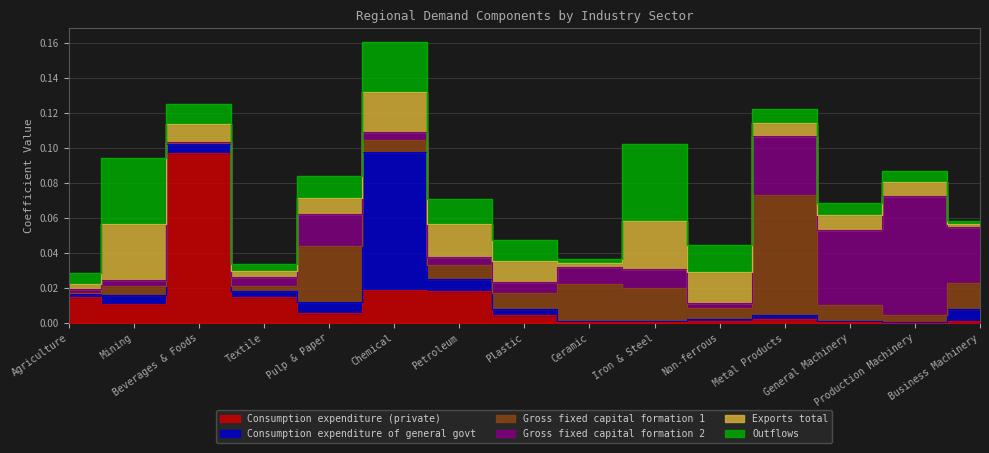

Reading left to right, list all the values displayed in this chart.

Consumption expenditure (private): 0.0	0.0	0.1	0.0	0.0	0.0	0.0	0.0	0.0	0.0	0.0	0.0	0.0	0.0	0.0
Consumption expenditure of general govt: 0.0	0.0	0.0	0.0	0.0	0.1	0.0	0.0	0.0	0.0	0.0	0.0	0.0	0.0	0.0
Gross fixed capital formation 1: 0.0	0.0	0.0	0.0	0.0	0.0	0.0	0.0	0.0	0.0	0.0	0.1	0.0	0.0	0.0
Gross fixed capital formation 2: 0.0	0.0	0.0	0.0	0.0	0.0	0.0	0.0	0.0	0.0	0.0	0.0	0.0	0.1	0.0
Exports total: 0.0	0.0	0.0	0.0	0.0	0.0	0.0	0.0	0.0	0.0	0.0	0.0	0.0	0.0	0.0
Outflows: 0.0	0.0	0.0	0.0	0.0	0.0	0.0	0.0	0.0	0.0	0.0	0.0	0.0	0.0	0.0